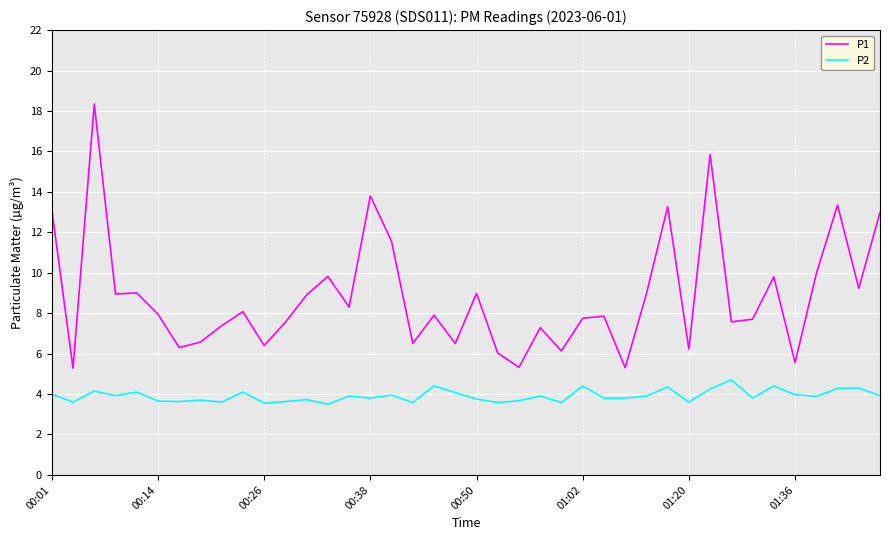

What is the average value of the P1 series?

8.8